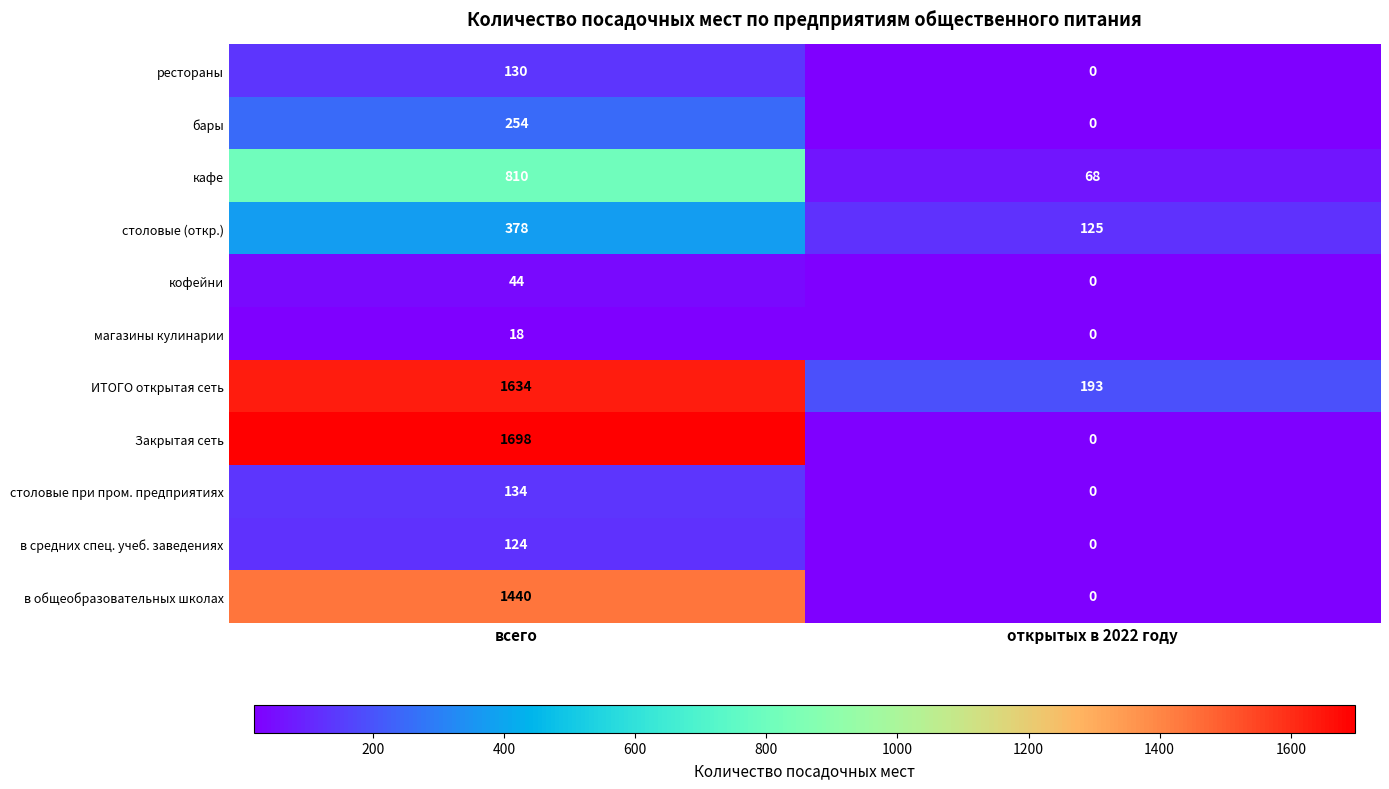

True or false: бары has a value of 254 at всего.

True